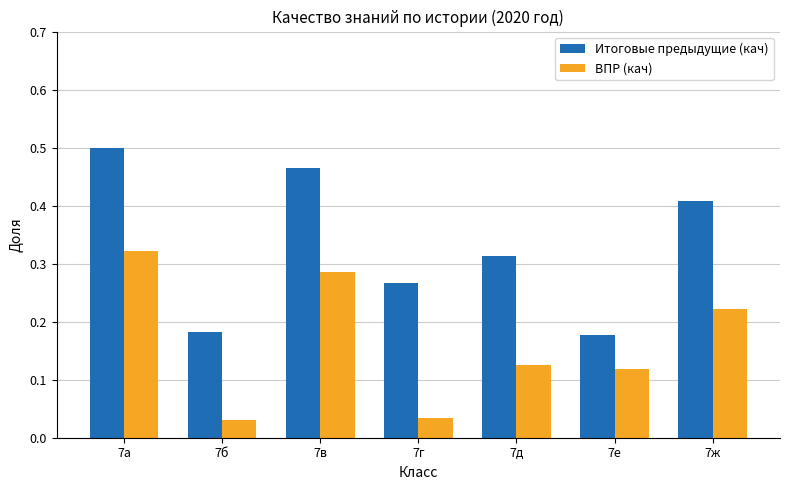

Rank the series by their maximum value, from highest to lowest.

Итоговые предыдущие (кач), ВПР (кач)